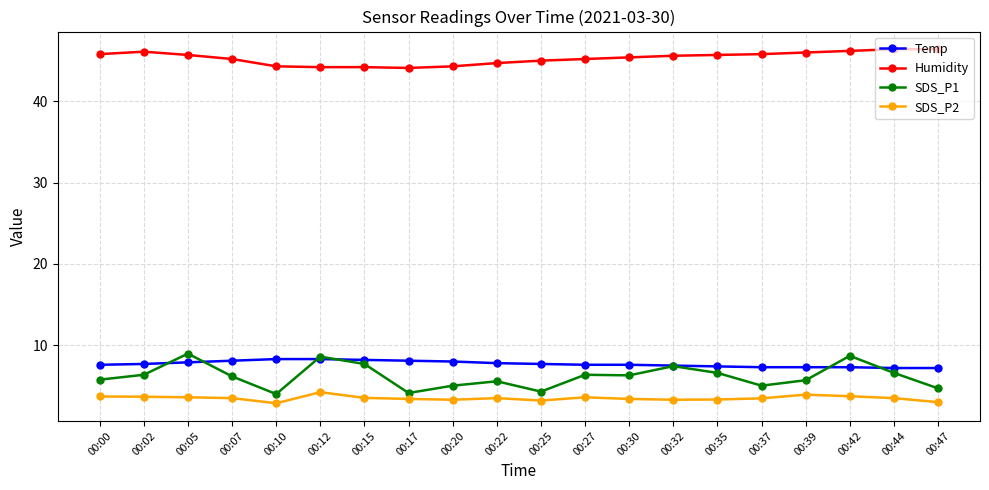

What are all the series names shown in the legend?

Temp, Humidity, SDS_P1, SDS_P2